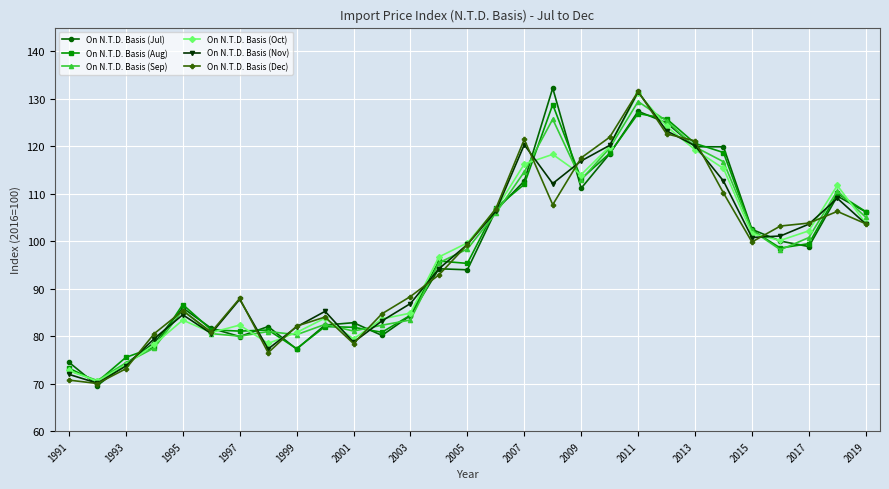

What is the minimum value shown in the chart?

69.6